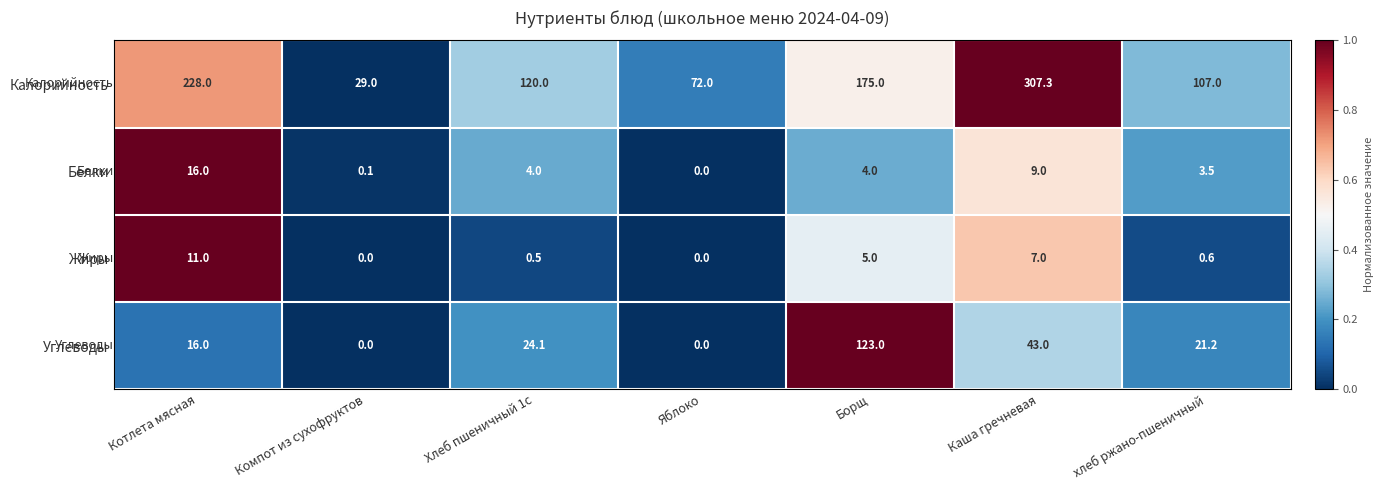

Reading left to right, what are all the values shown in this chart?

Калорийность: 228.0	29.0	120.0	72.0	175.0	307.3	107.0
Белки: 16.0	0.1	4.0	0.0	4.0	9.0	3.5
Жиры: 11.0	0.0	0.5	0.0	5.0	7.0	0.6
Углеводы: 16.0	0.0	24.1	0.0	123.0	43.0	21.2